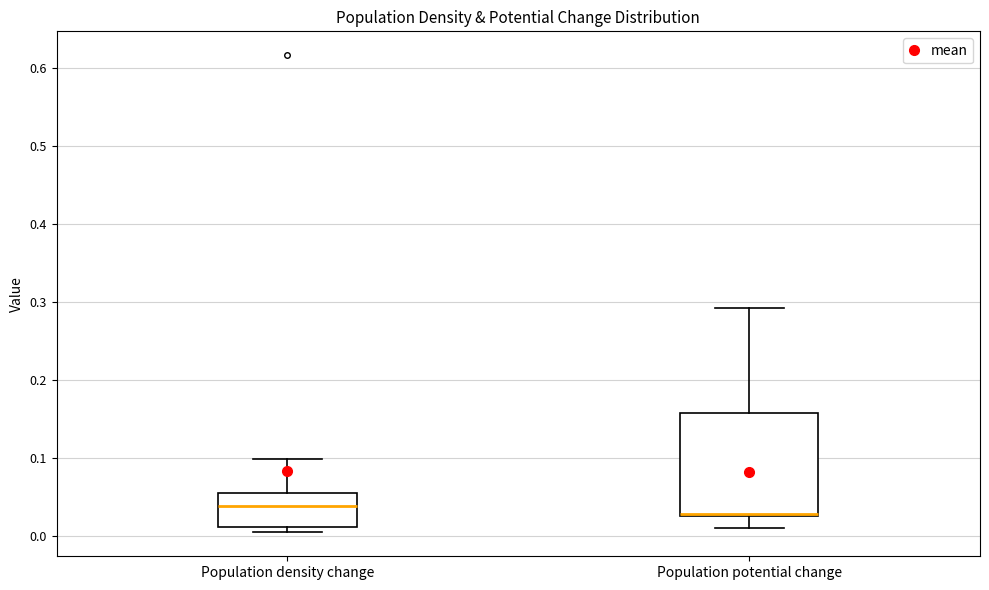

Where is the lower edge of the box for Population potential change on the y-axis? The values are not printed on the chart, so give them approximately, as read against the axis.

0.02